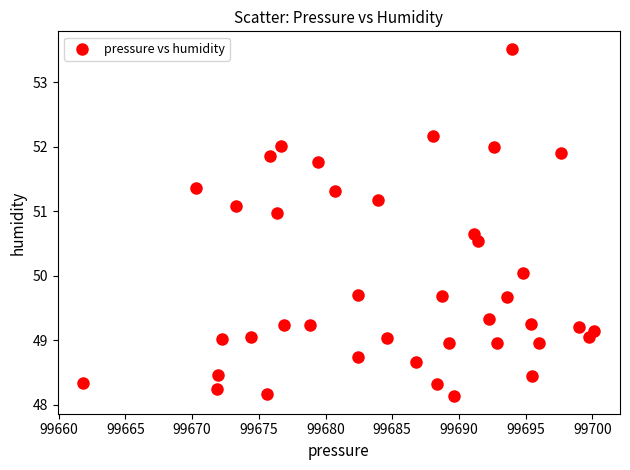

What is the range of Y values (max minus min)?

5.4